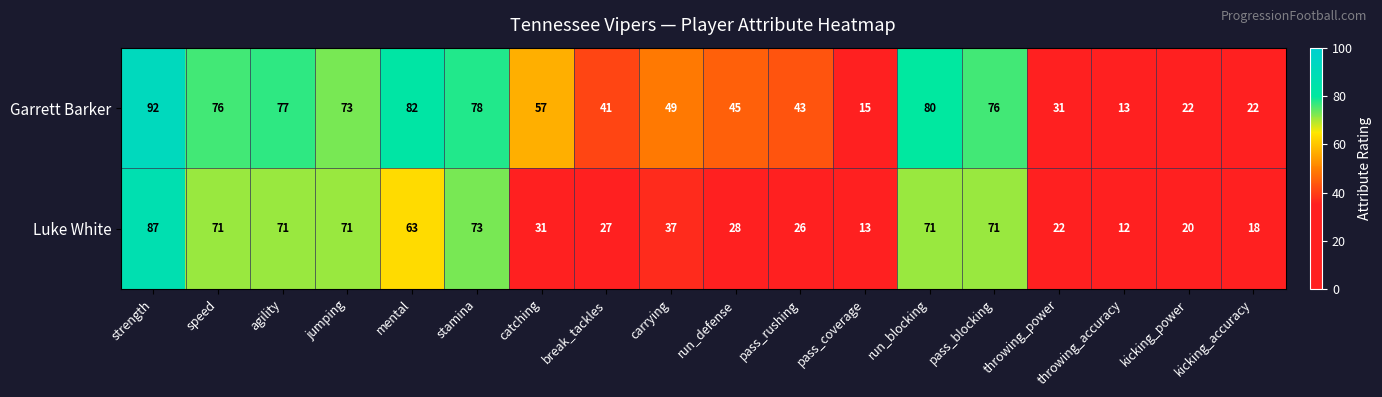

What is the sum of all Garrett Barker values?

972